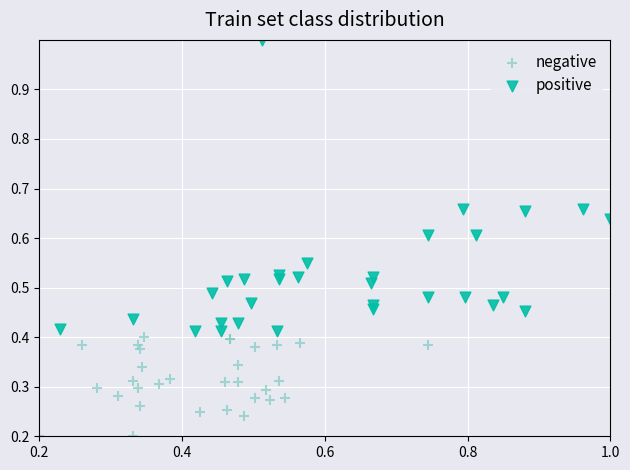

Which series reaches the minimum Y coordinate?

negative